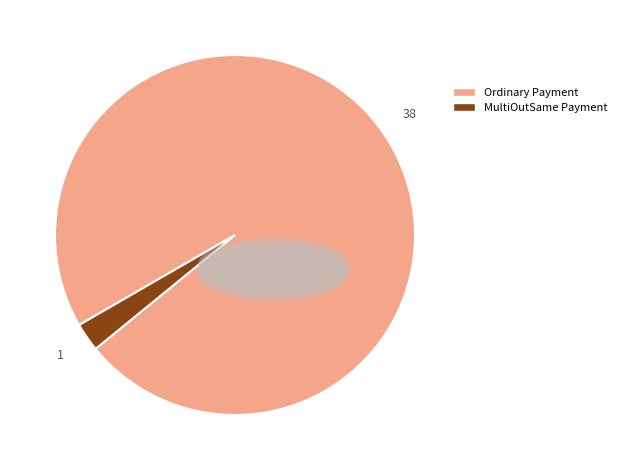

Does any single category account for the majority?

Yes